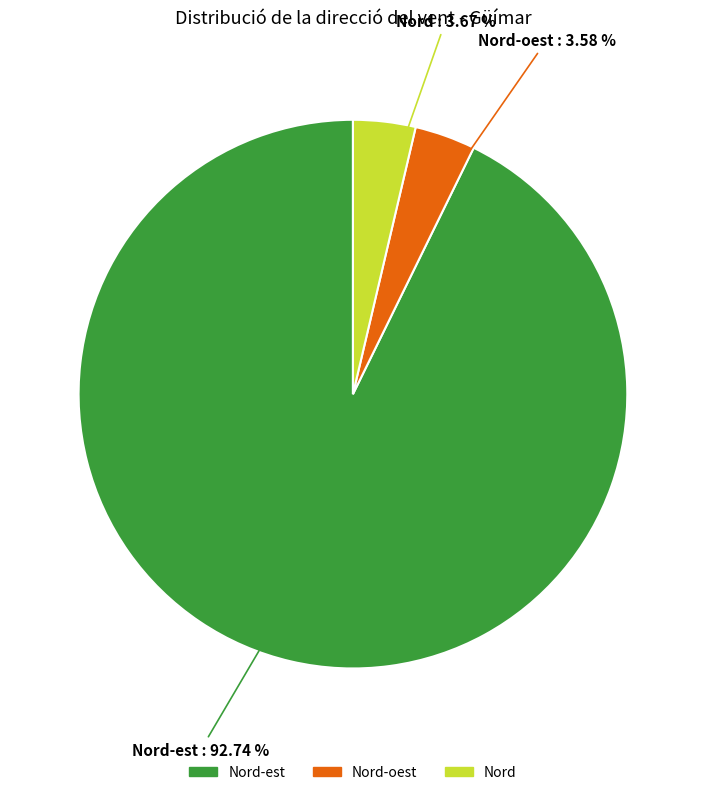

Is there any slice that represents more than half of the pie?

Yes